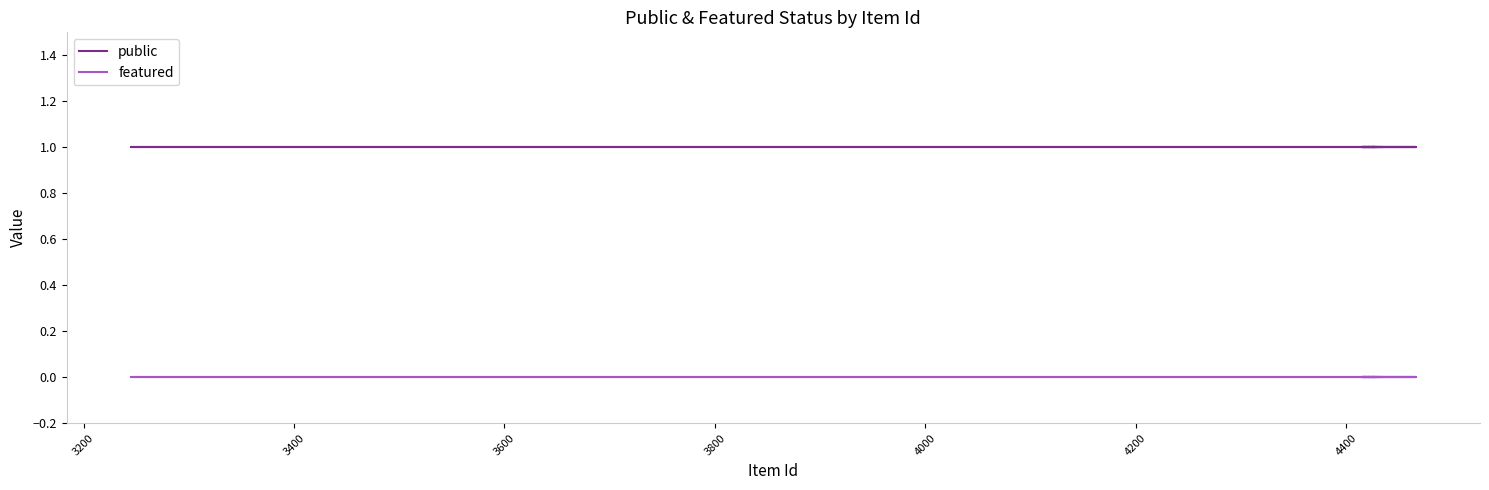

How many lines are shown in the chart?

2